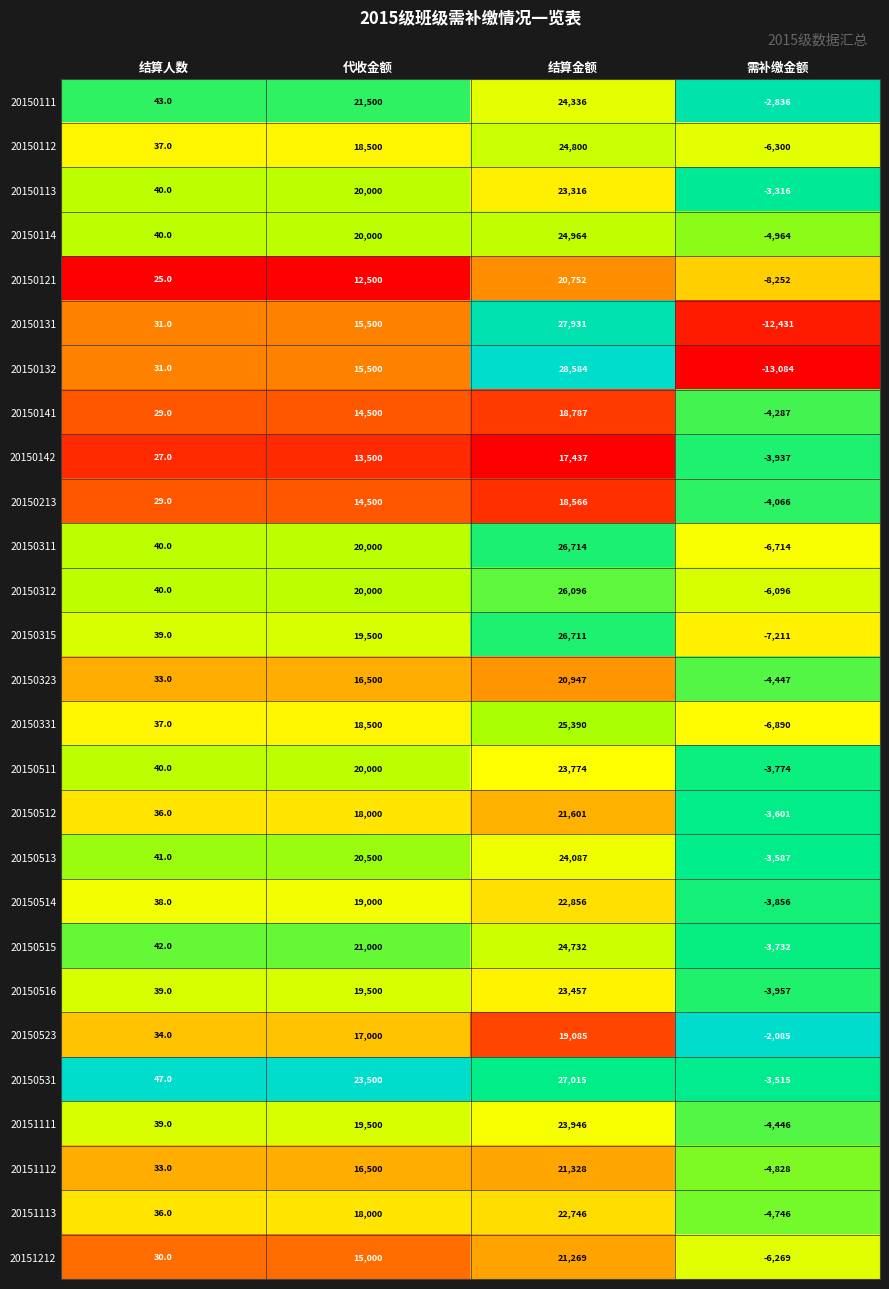

What is the spread (max minus min) of values at 结算人数?

22